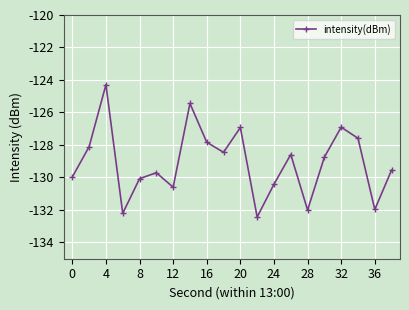

What is the difference between the maximum and minimum values?

8.1